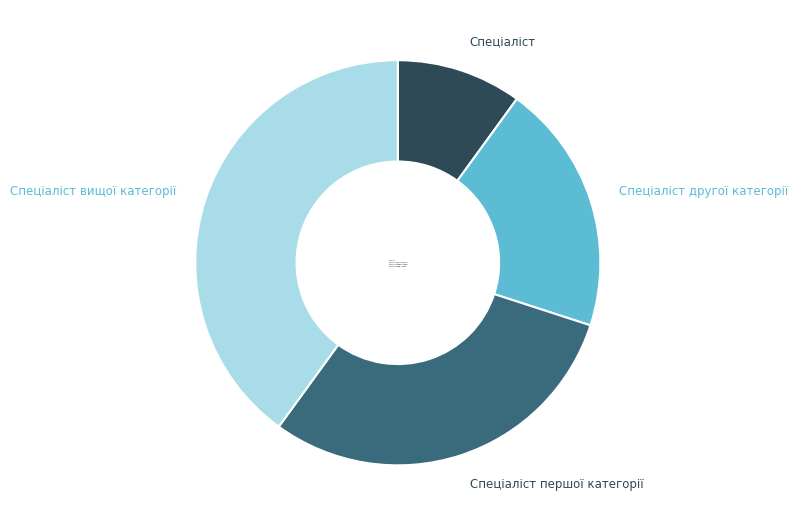

Is there any slice that represents more than half of the pie?

No